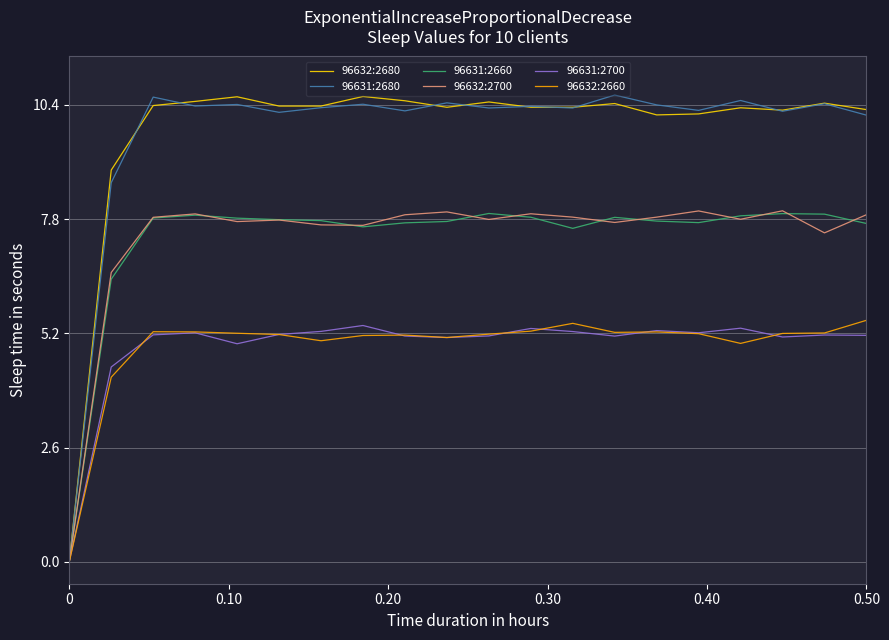

What is the greatest value displayed?

10.6